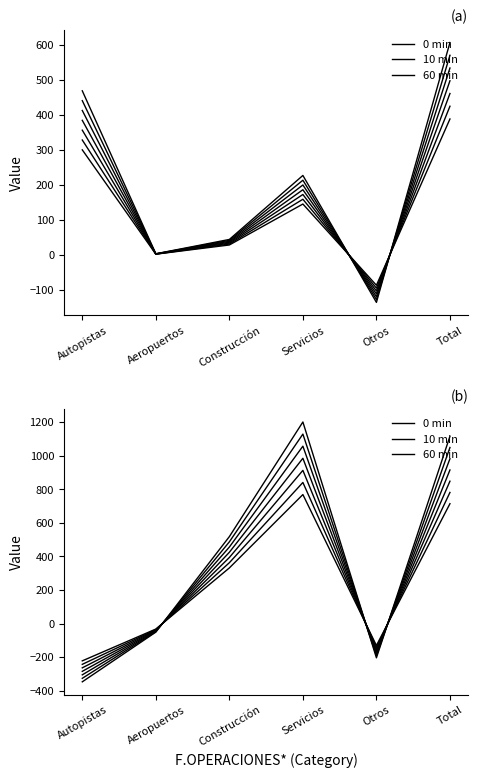

Between Autopistas and Otros, which is larger?

Otros